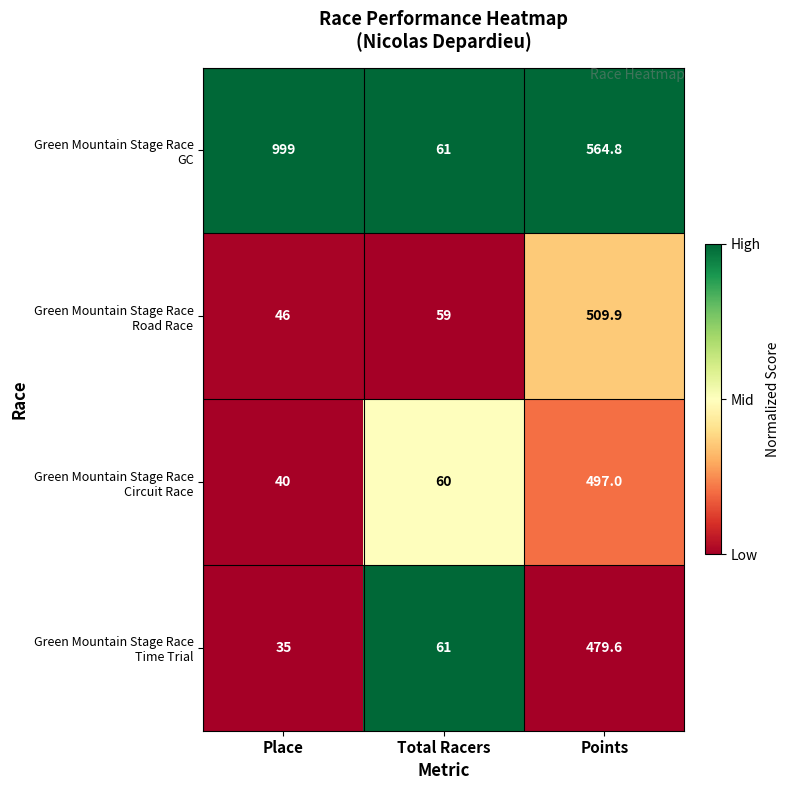

Which label corresponds to the smallest value in the chart?

Place